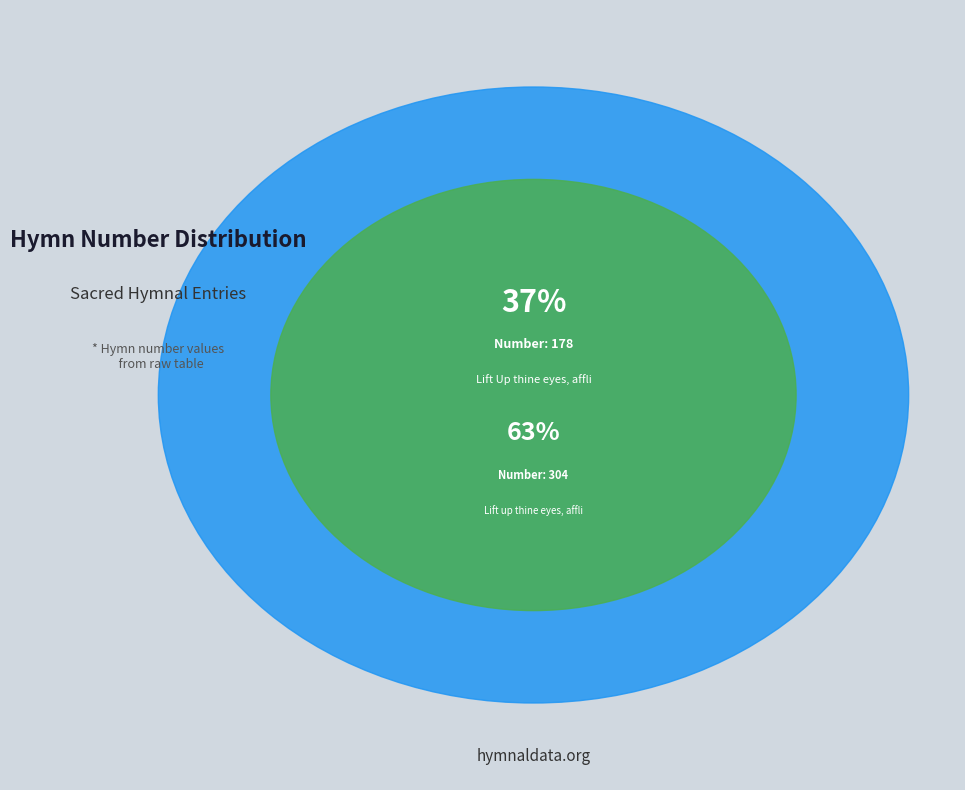

Rank the categories by value from highest to lowest.

Lift up thine eyes, afflicted soul!, Lift Up thine eyes, afflicted soul